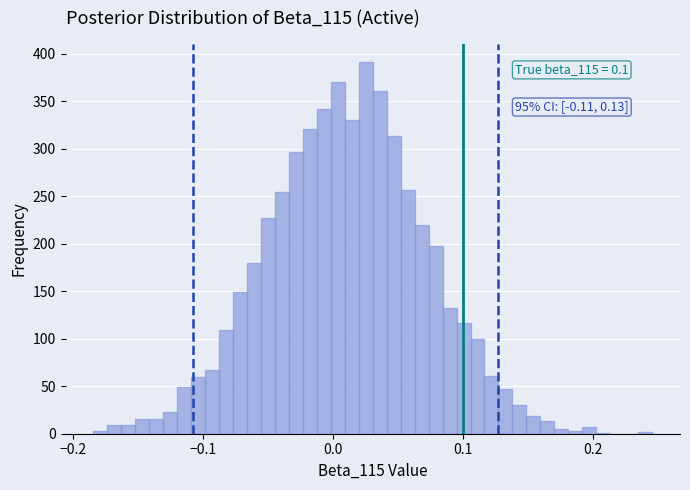

Around what value on the x-axis is the tallest bar? Give the approximate position of its centre, as read against the axis.

0.03